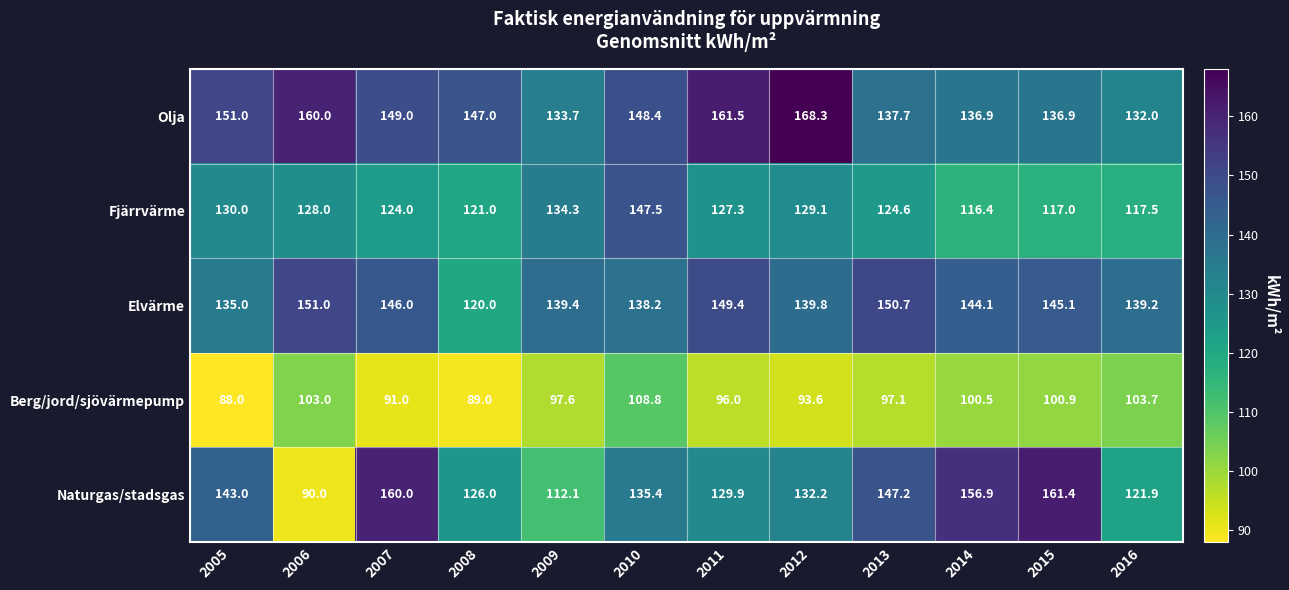

Where does the Olja series first go above 148?

2005